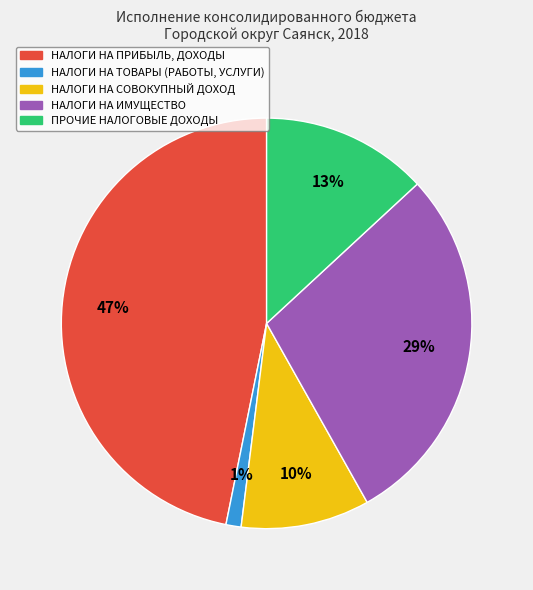

Is there any slice that represents more than half of the pie?

No